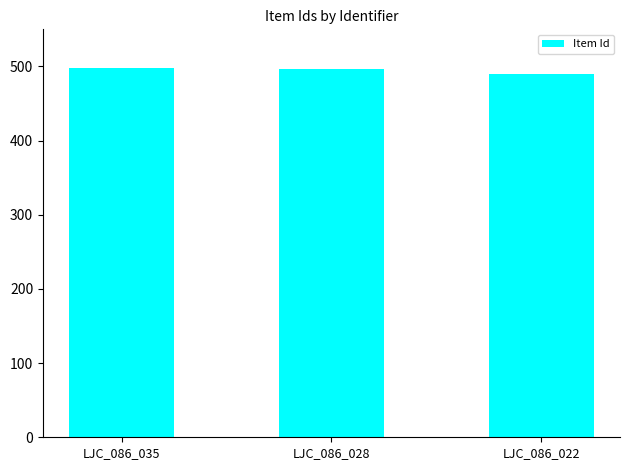

Which category has the lowest value across all series?

LJC_086_022